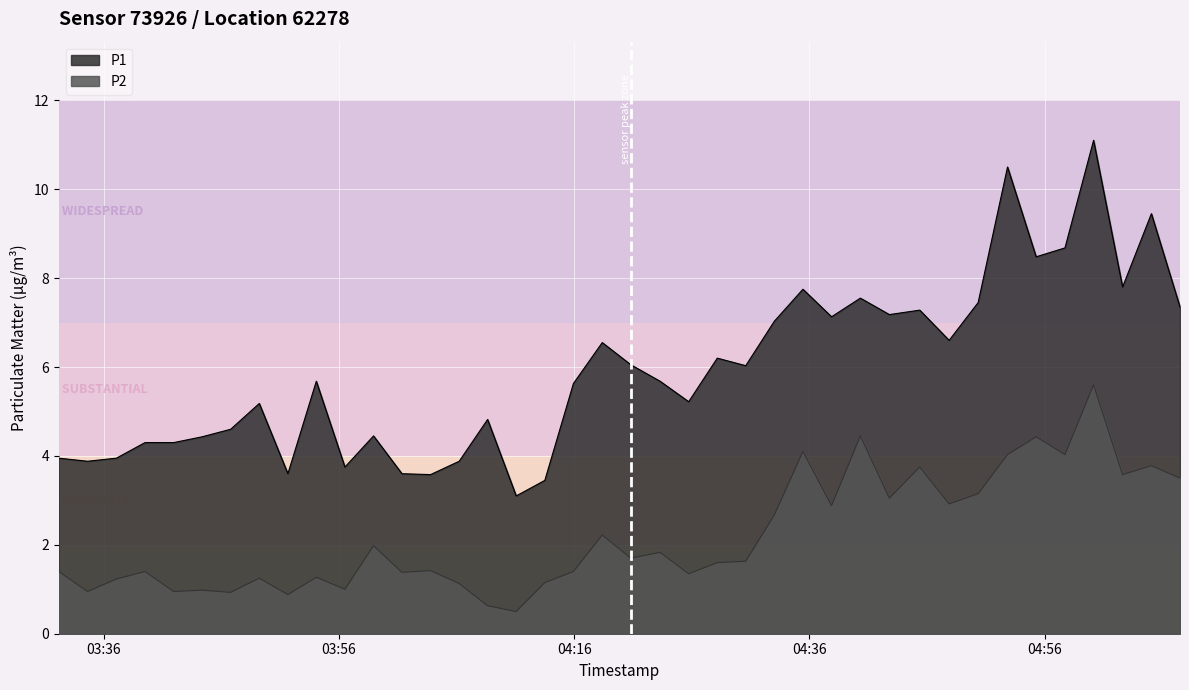

List the series in order of their peak value, lowest first.

P2, P1